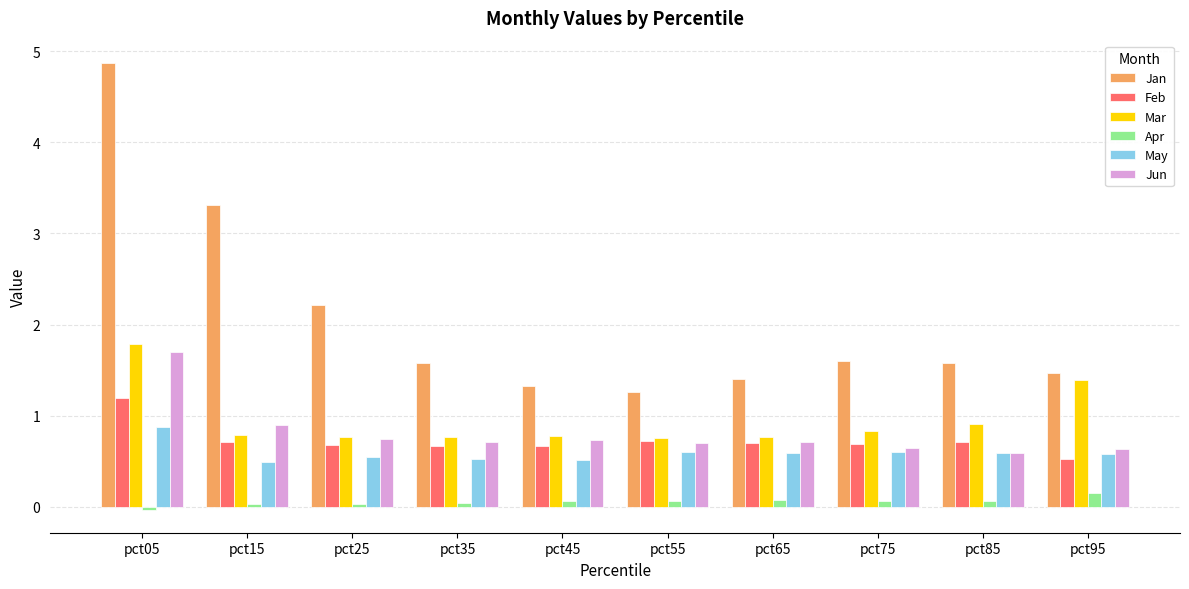

What is the maximum value for May?

0.9